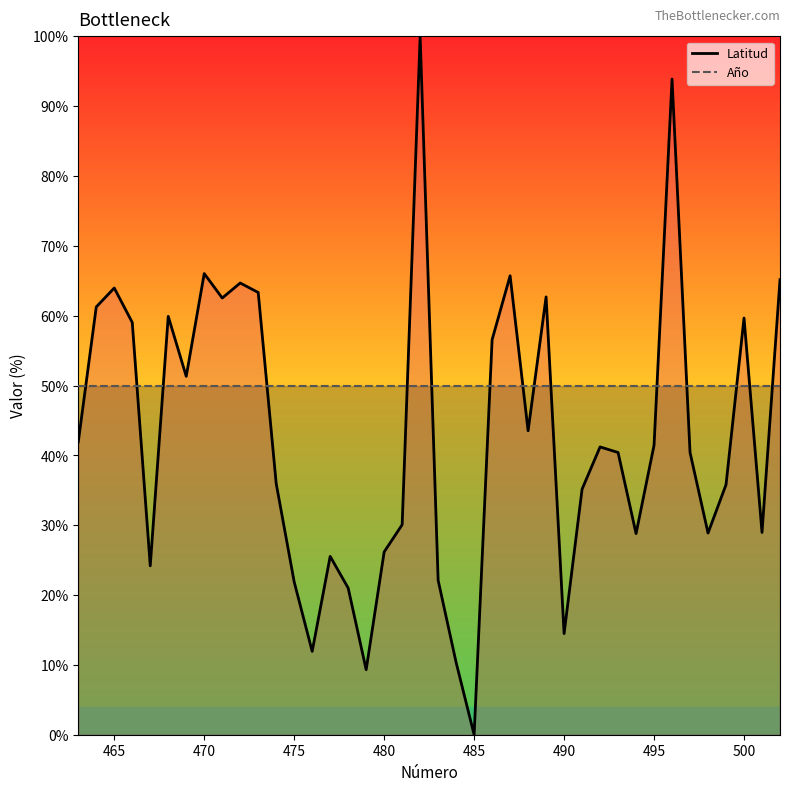

What is the sum of all Latitud values?

1715.2